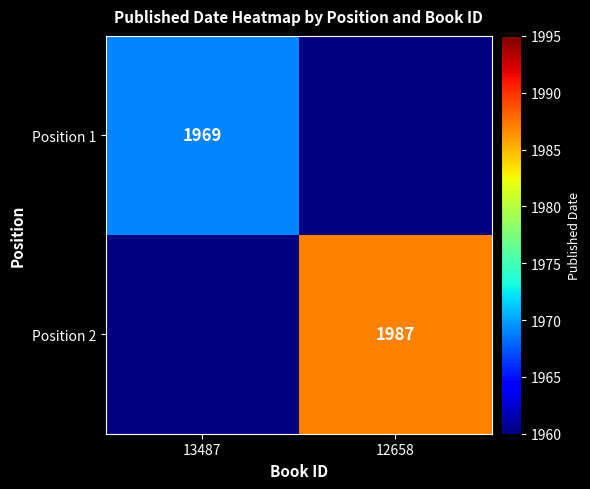

The Position 1 series shows 1969 at 13487. True or false?

True